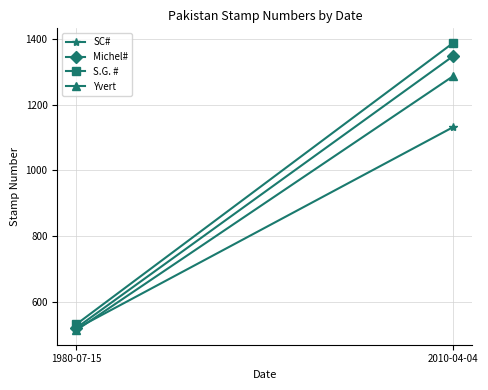

Count the number of data series in this chart.

4